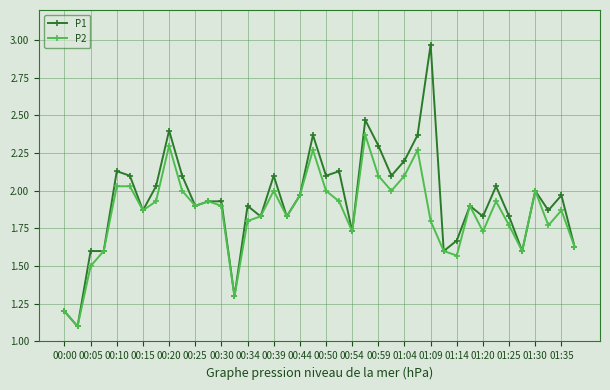

Which series has the largest total across all categories?

P1